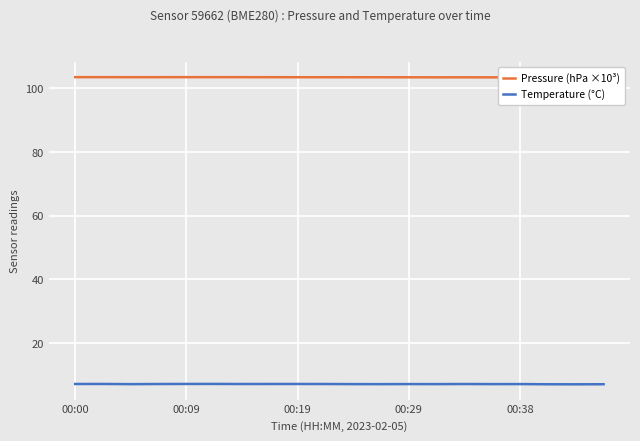

True or false: Pressure (hPa ×10³) and Temperature (°C) cross at least once.

False